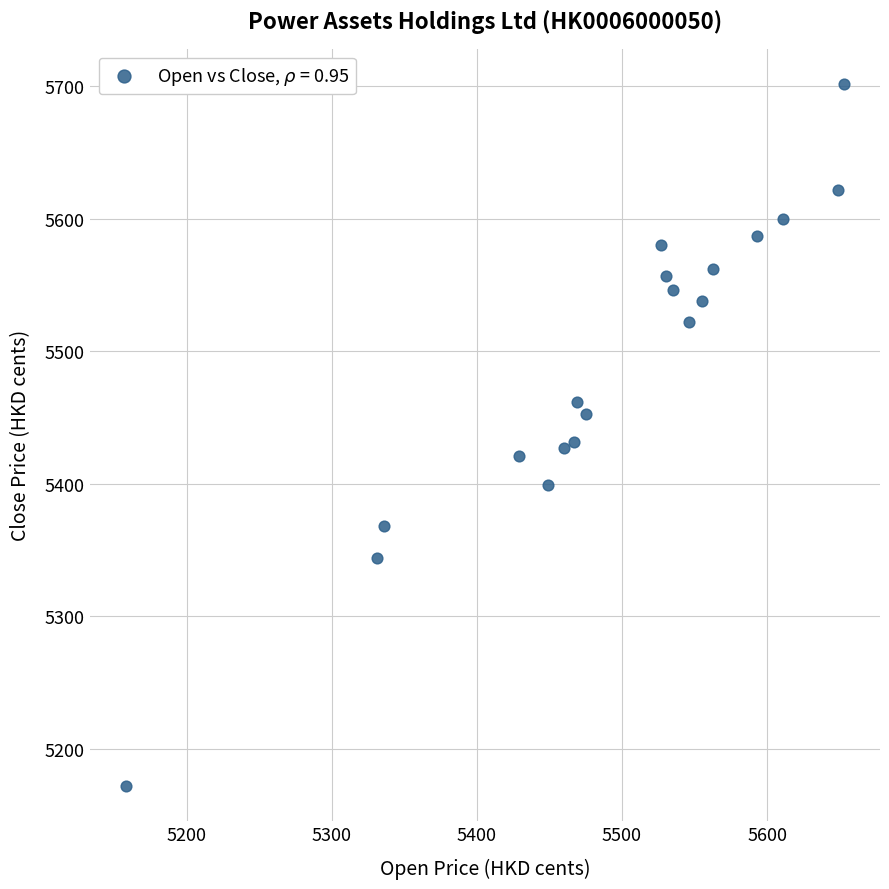

What is the range of Y values (max minus min)?

530